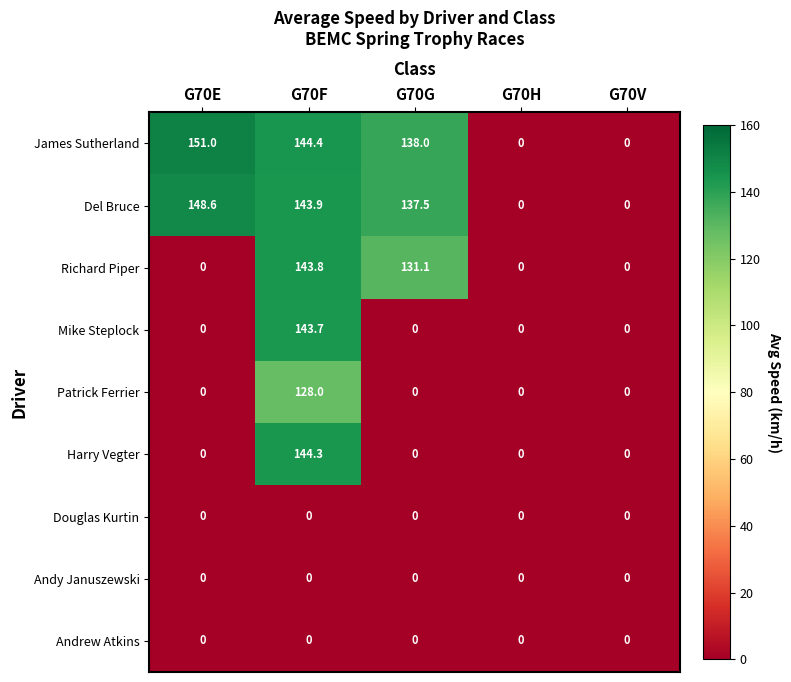

How many distinct data groups are displayed?

9